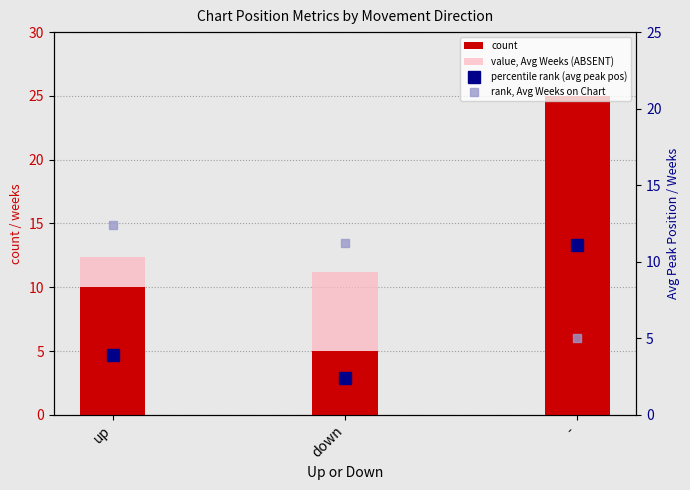

What is the difference between the maximum and minimum values in the rank, Avg Weeks on Chart series?

7.4